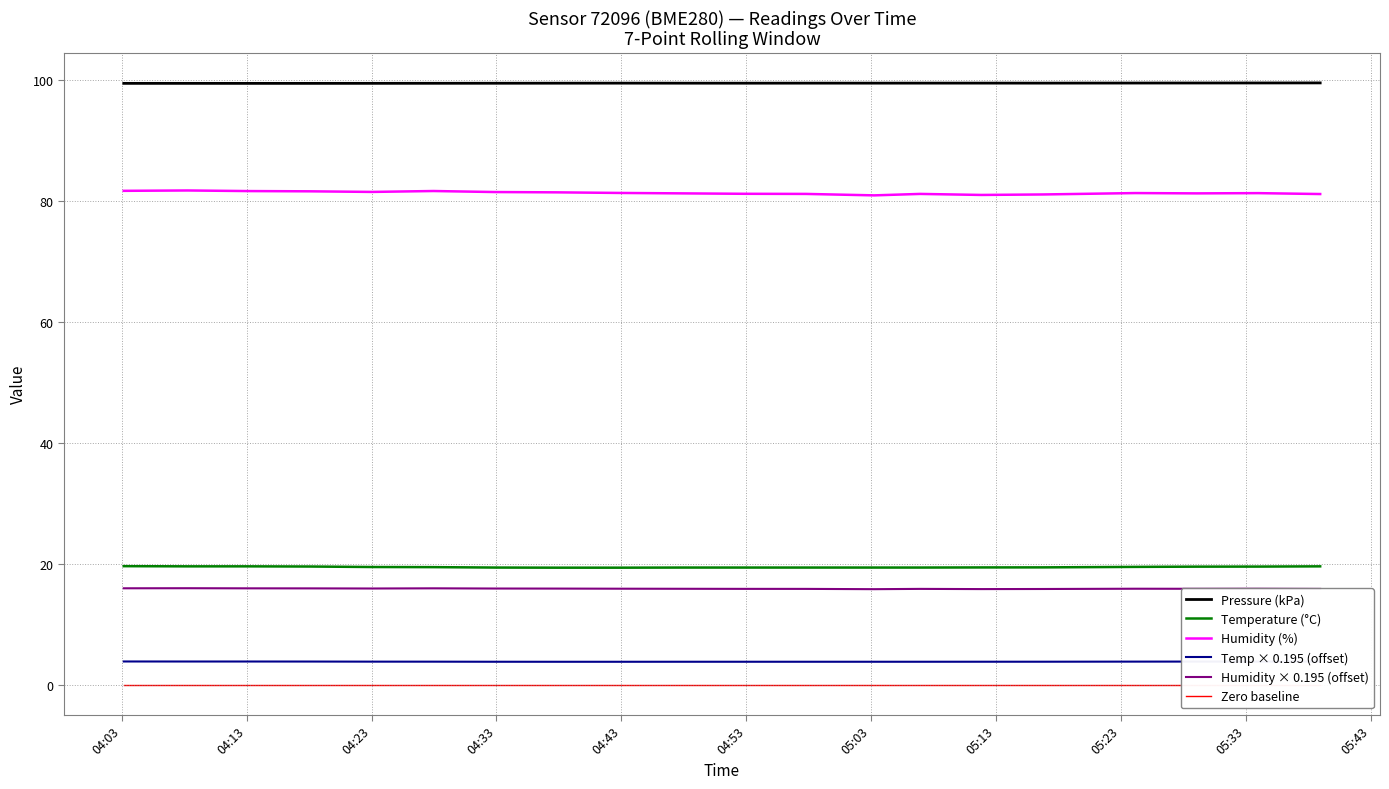

True or false: Humidity × 0.195 (offset) and Temp × 0.195 (offset) cross at least once.

False